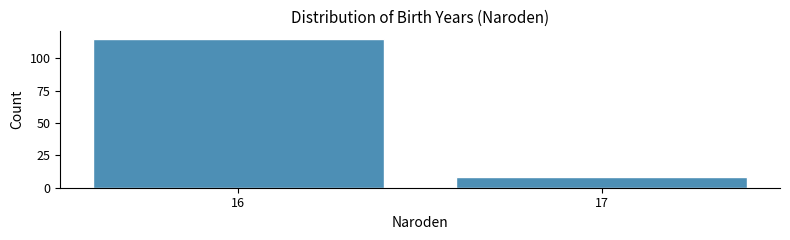

Reading left to right, what are all the values shown in this chart?

115	8